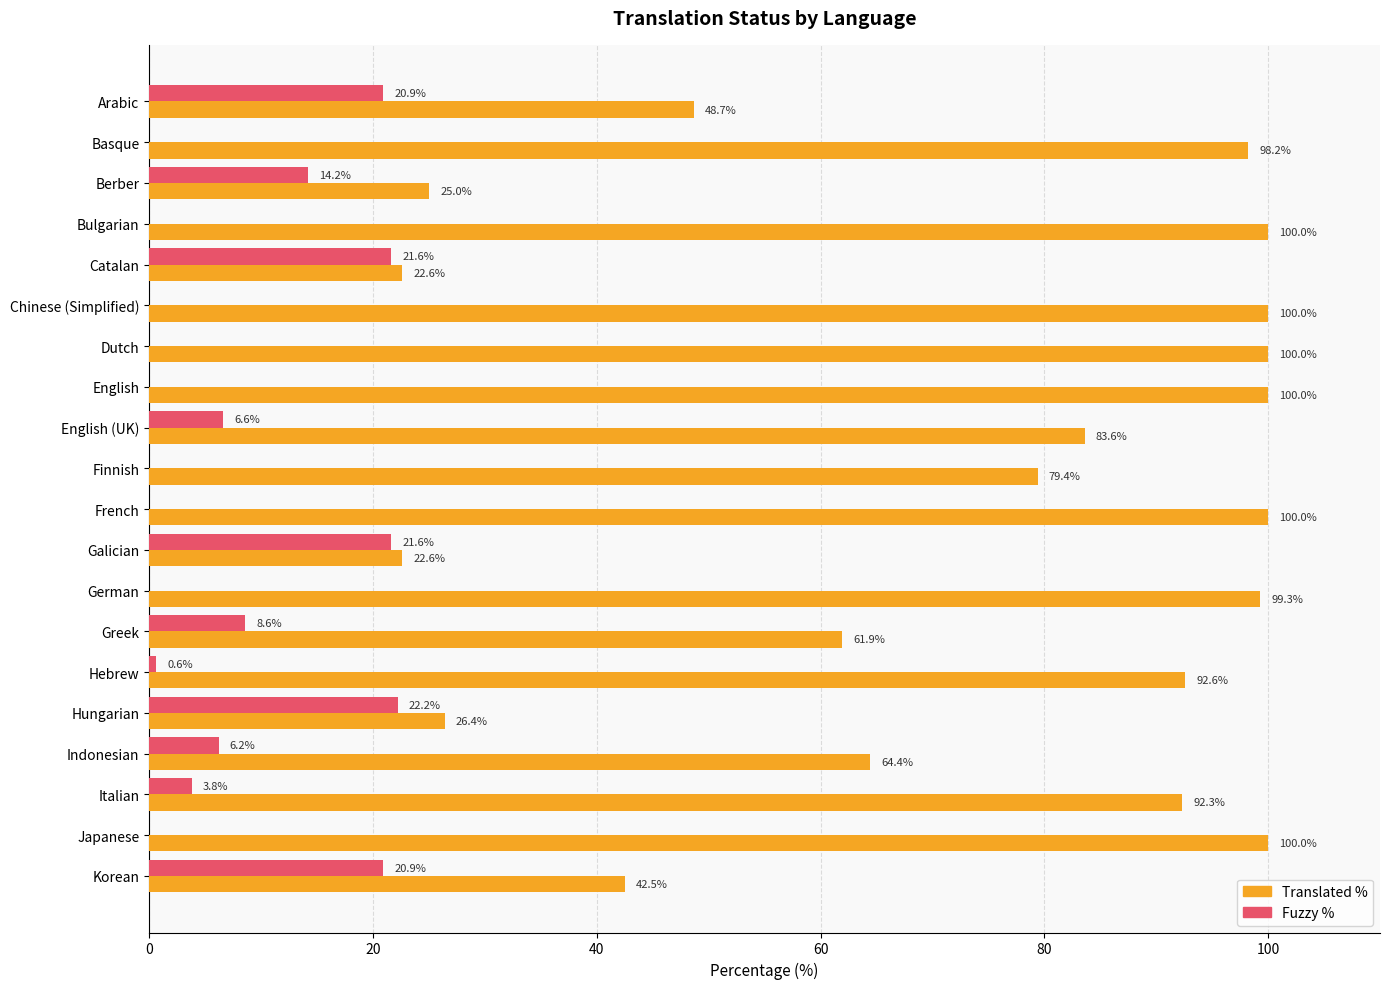

The Translated % series shows 61.9 at Greek. True or false?

True